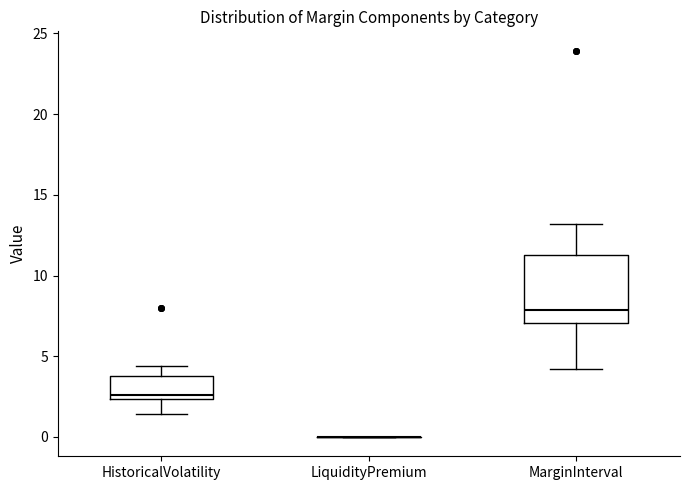

Comparing the boxes themselves (not the whiskers), which one is the tallest?

MarginInterval